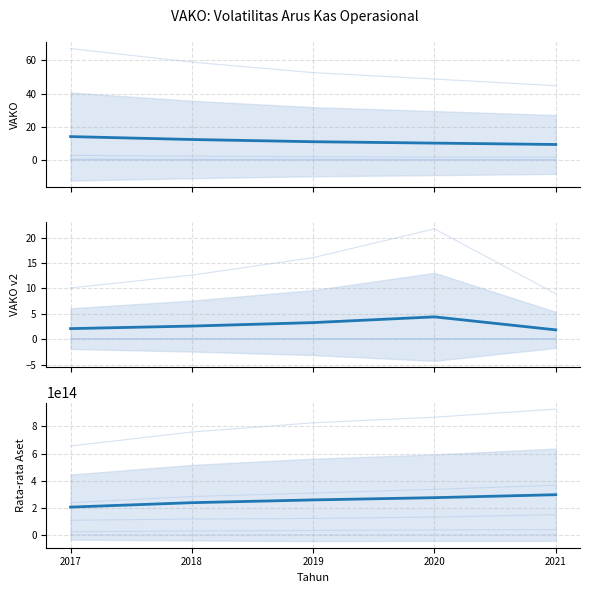

Is the value of VAKO (col5) at 2020 greater than the value of VAKO v2 (col17) at 2020?

Yes